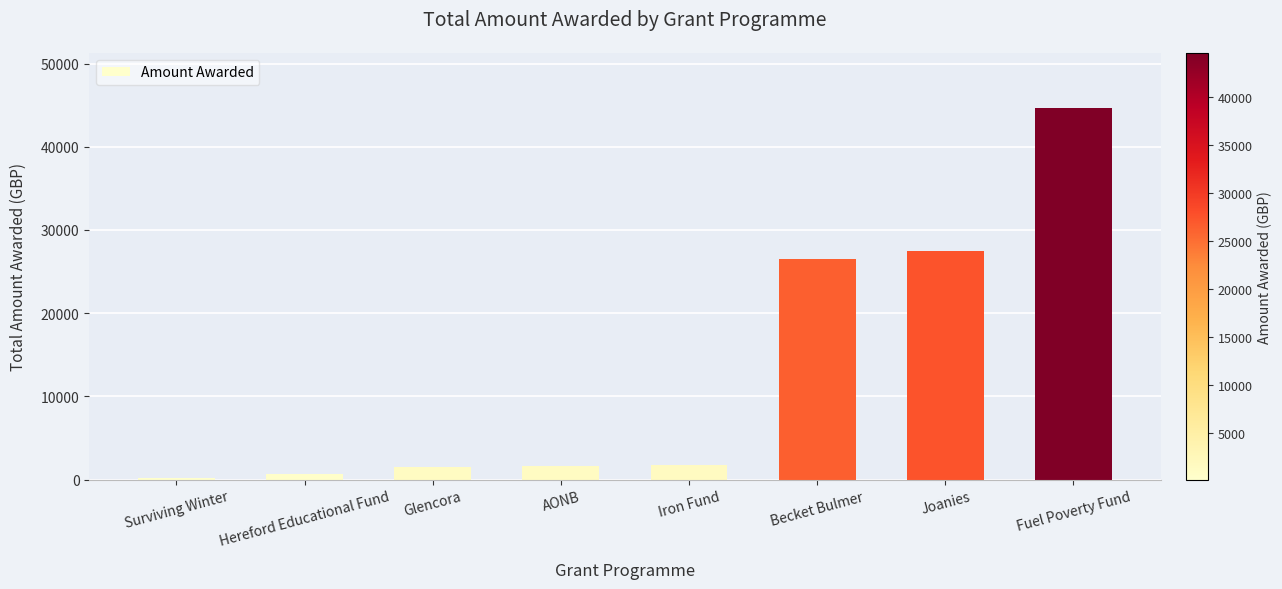

What is the ratio of the value at Becket Bulmer to the value at Fuel Poverty Fund?

0.6